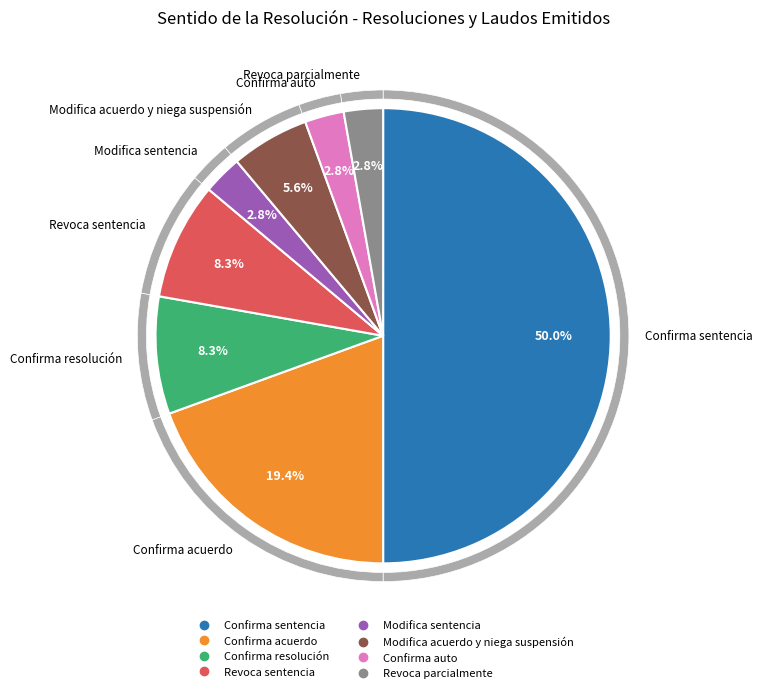

Rank the categories by value from lowest to highest.

Modifica sentencia, Confirma auto, Revoca parcialmente, Modifica acuerdo y niega suspensión, Confirma resolución, Revoca sentencia, Confirma acuerdo, Confirma sentencia